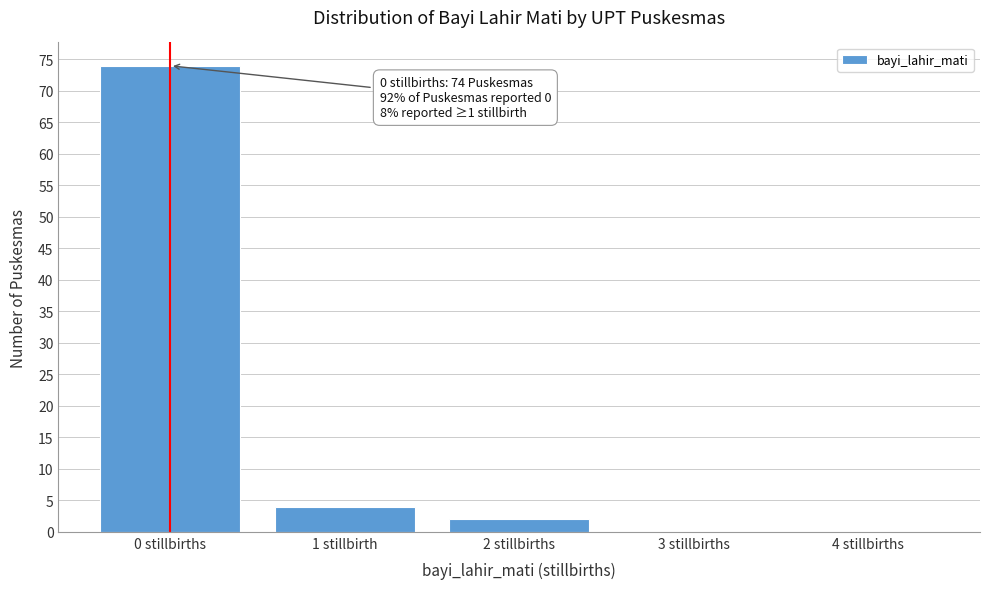

Reading left to right, list all the values displayed in this chart.

0 stillbirths=74	1 stillbirth=4	2 stillbirths=2	3 stillbirths=0	4 stillbirths=0